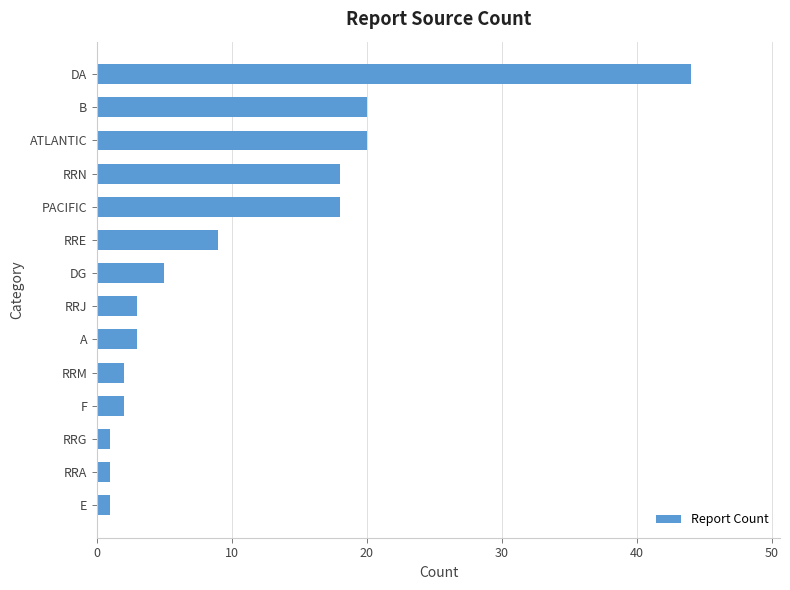

At which category does the chart reach its peak across all series?

DA